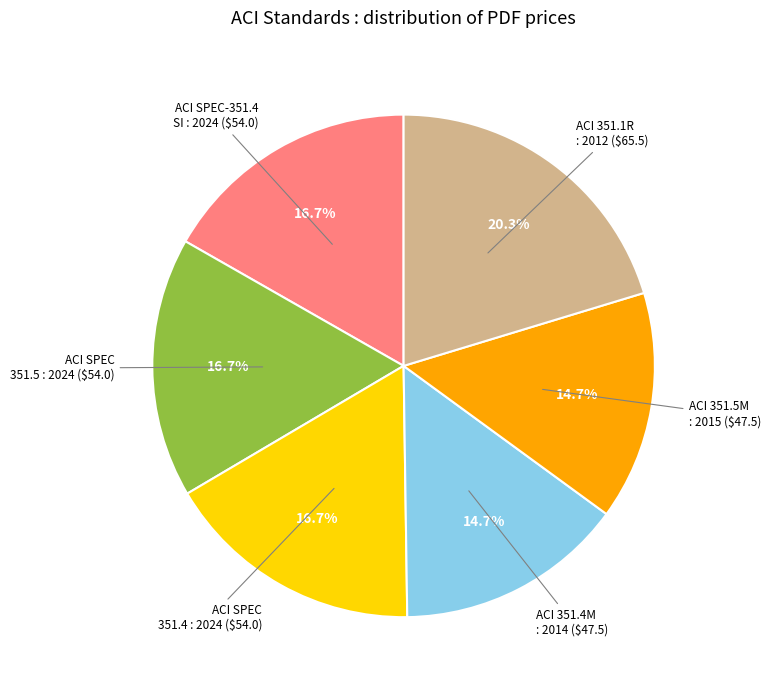

Does any single category account for the majority?

No